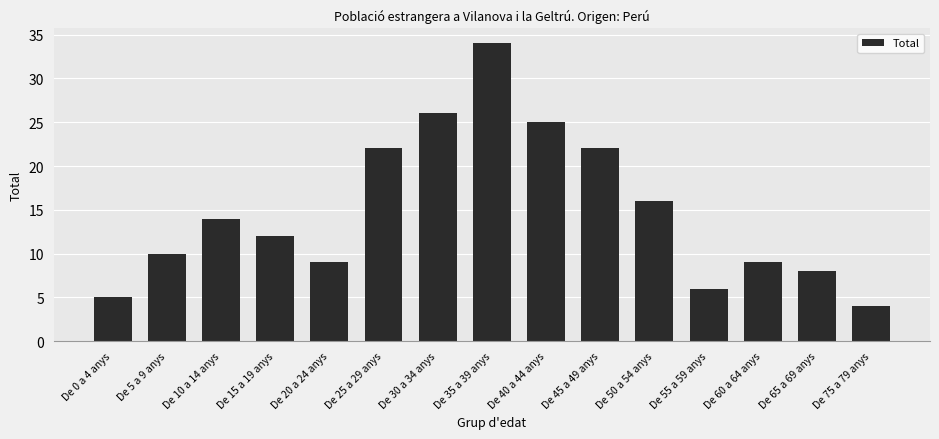

Reading left to right, list all the values displayed in this chart.

5	10	14	12	9	22	26	34	25	22	16	6	9	8	4